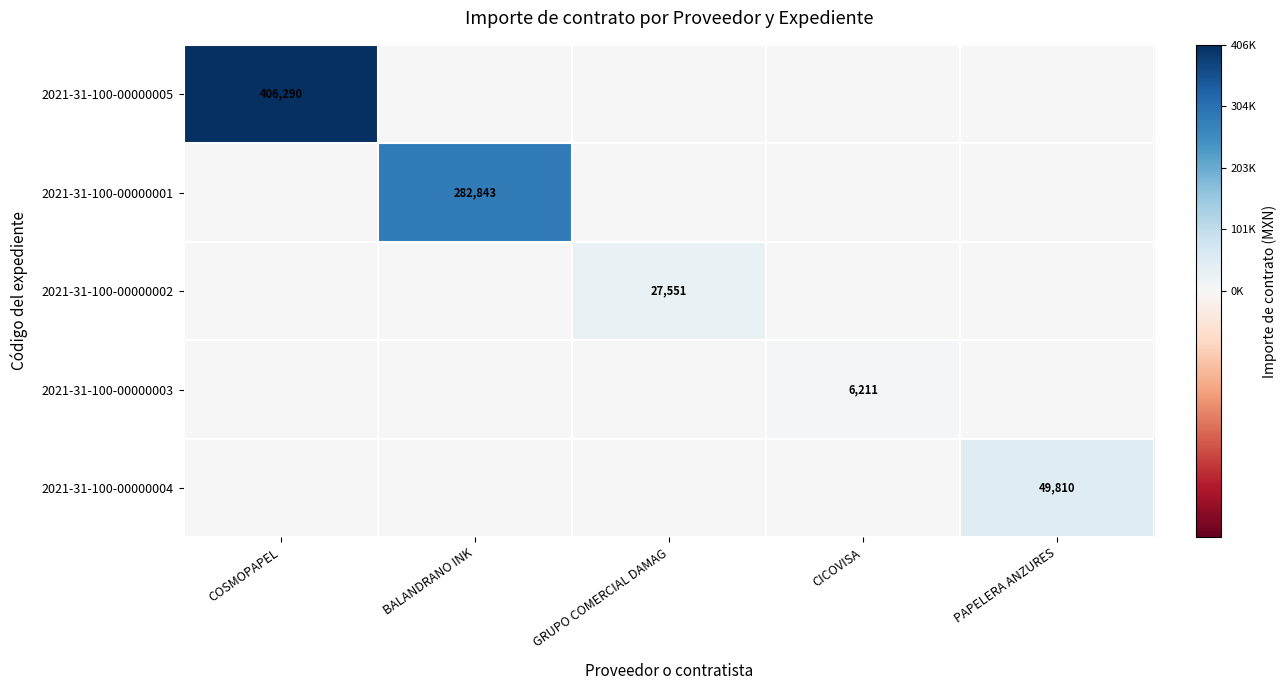

At how many categories does at least one series exceed 0?

5